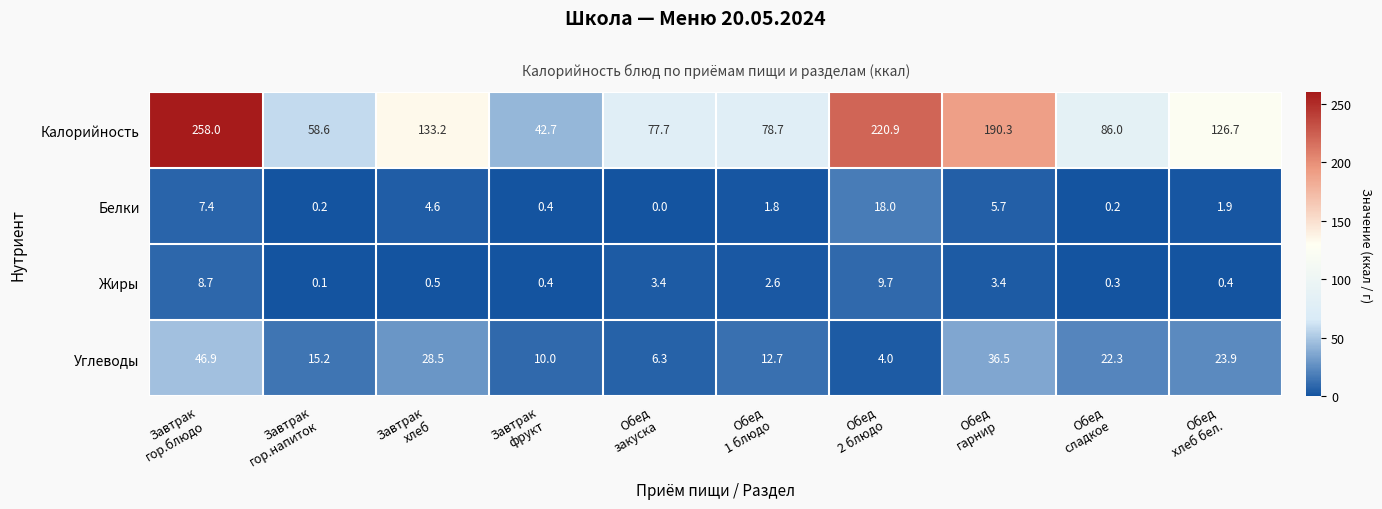

How many series are shown in this chart?

4